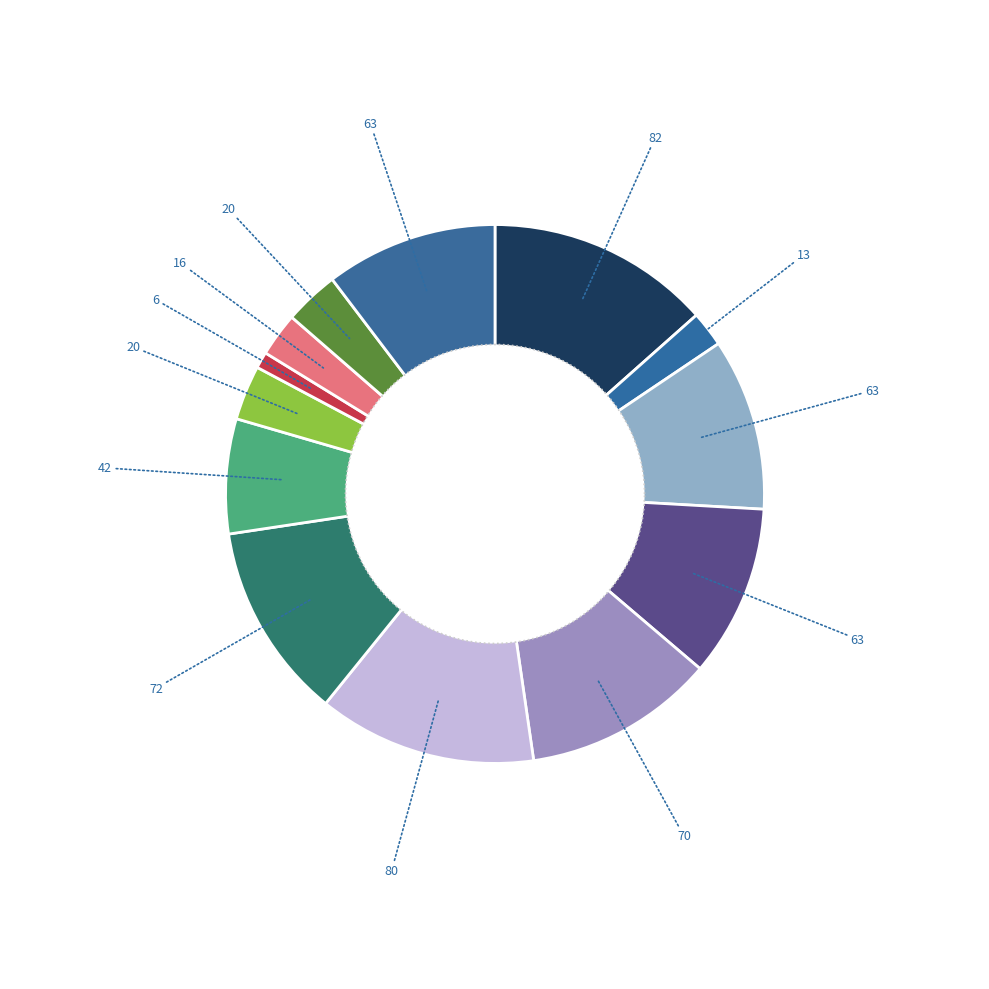

To the nearest percent, what percentage of the pie is Биология?

1%